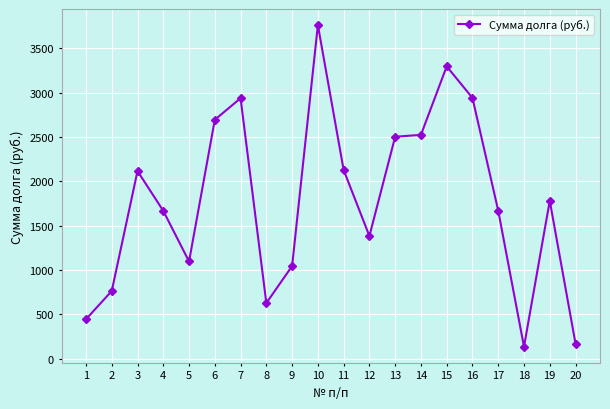

What is the difference between the values at 5 and 13?

1404.9